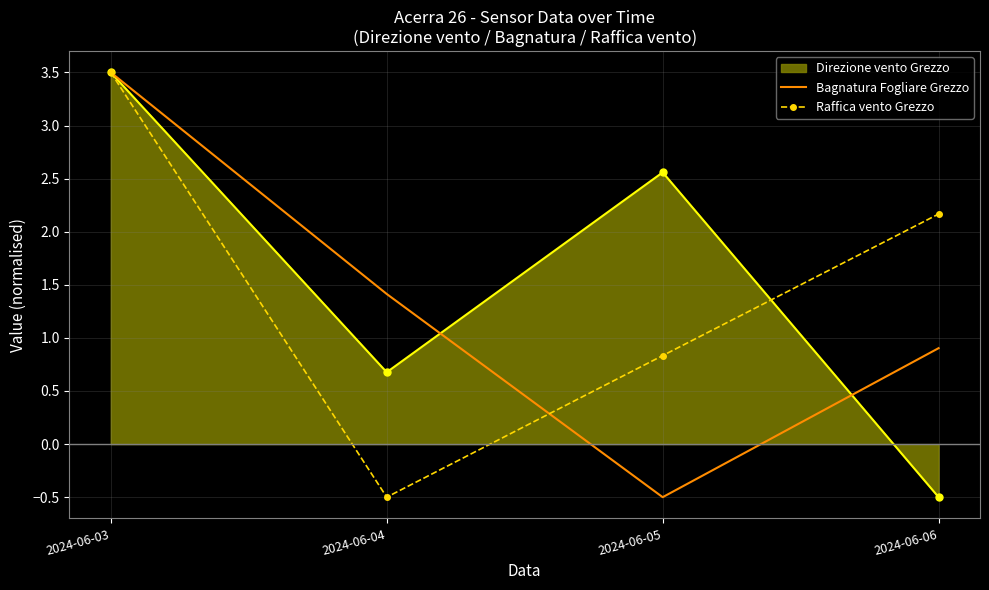

What is the difference between the second highest and minimum values in the Bagnatura Fogliare Grezzo series?

1.9